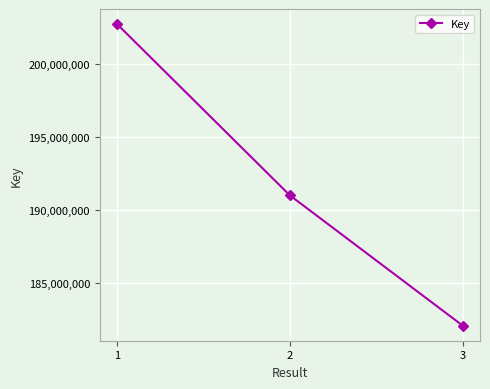

At which label is the value closest to 192416195?

2